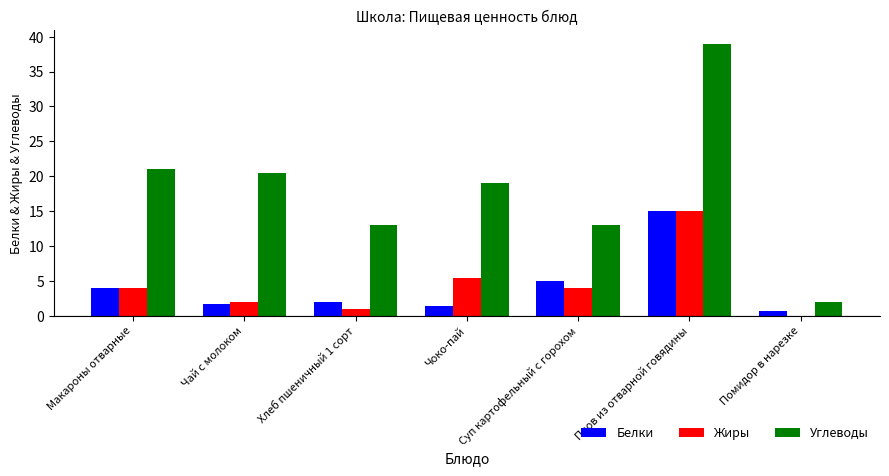

Reading left to right, what are all the values shown in this chart?

Белки: 4.0	1.7	2.0	1.4	5.0	15.0	0.7
Жиры: 4.0	2.0	1.0	5.4	4.0	15.0	0.0
Углеводы: 21.0	20.5	13.0	19.0	13.0	39.0	2.0